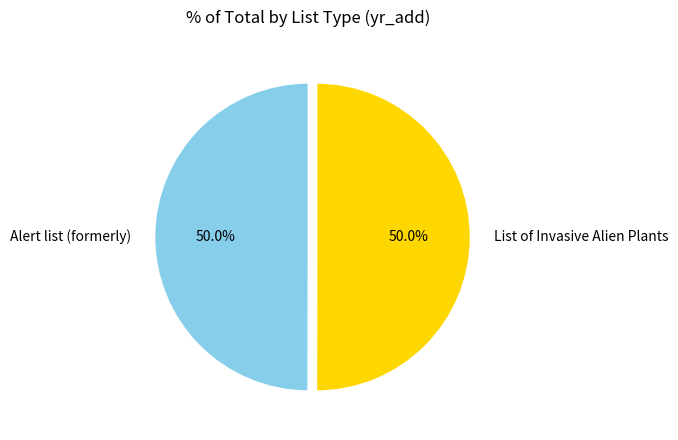

Approximately how many times larger is the value at Alert list (formerly) compared to List of Invasive Alien Plants?

1.0